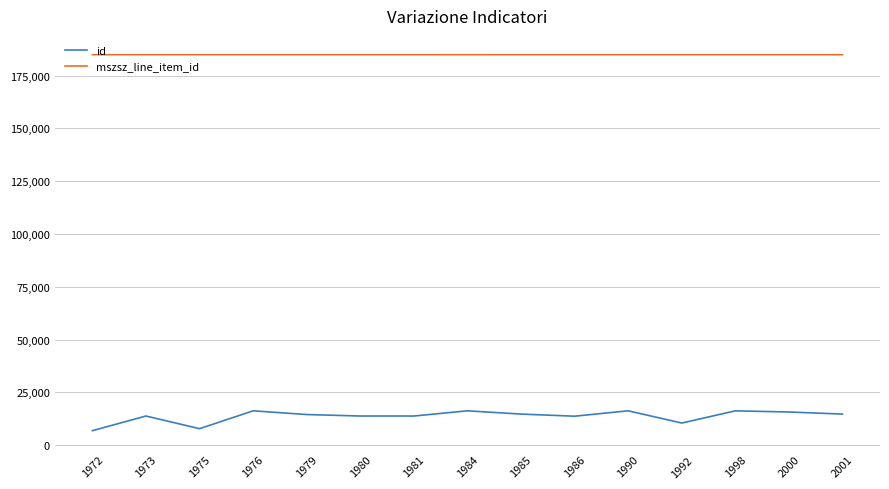

What is the total value across all series at 1990?

201147